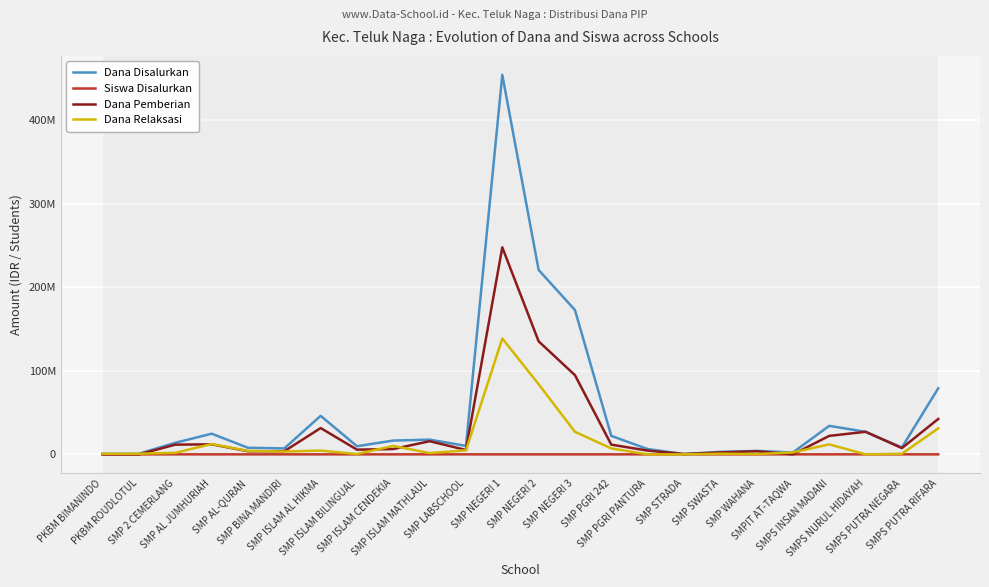

Is it true that Dana Pemberian equals 54849119 at SMP ISLAM AL HIKMA?

False